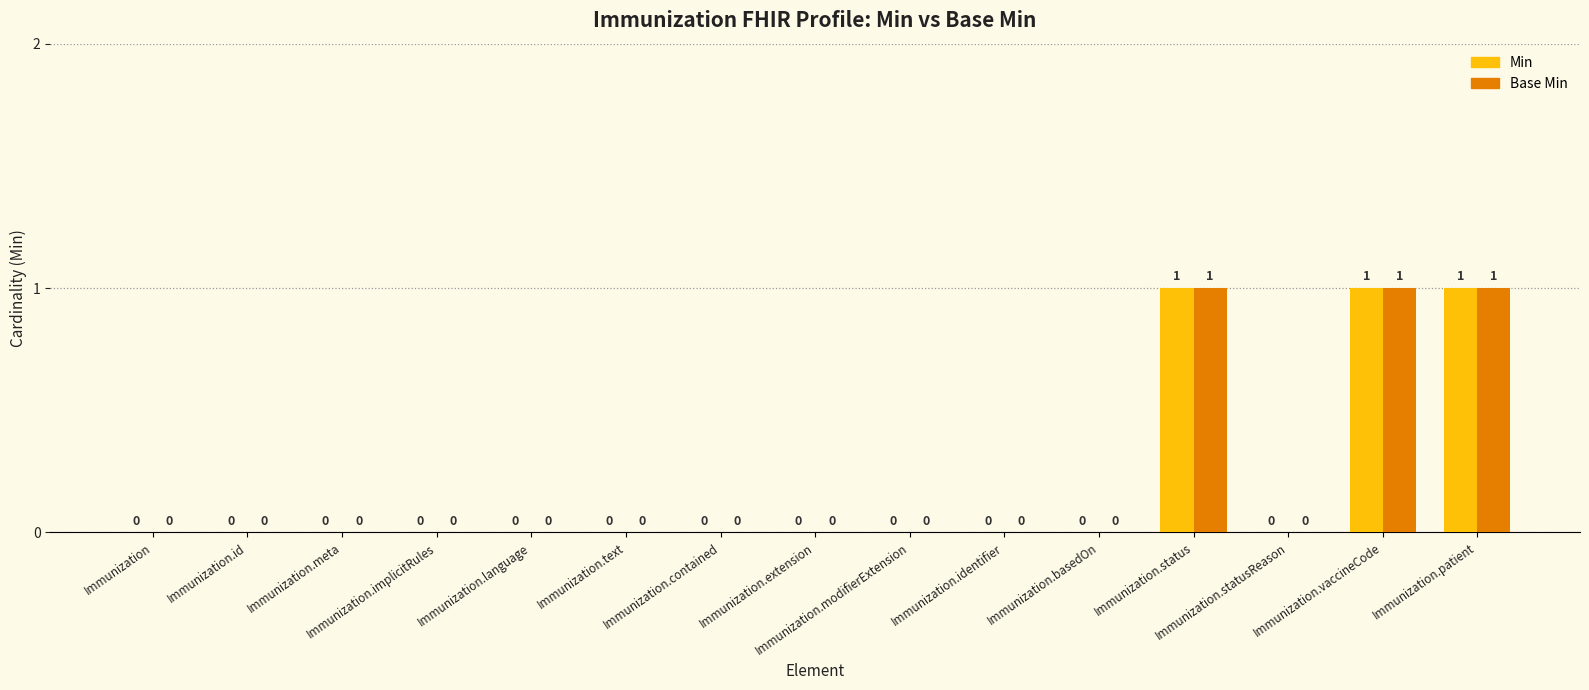

What is the sum of all Min values?

3